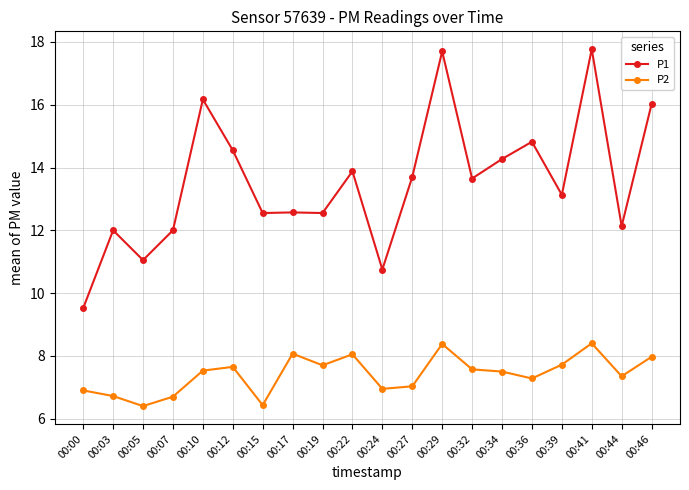

What is the average value of the P1 series?

13.5